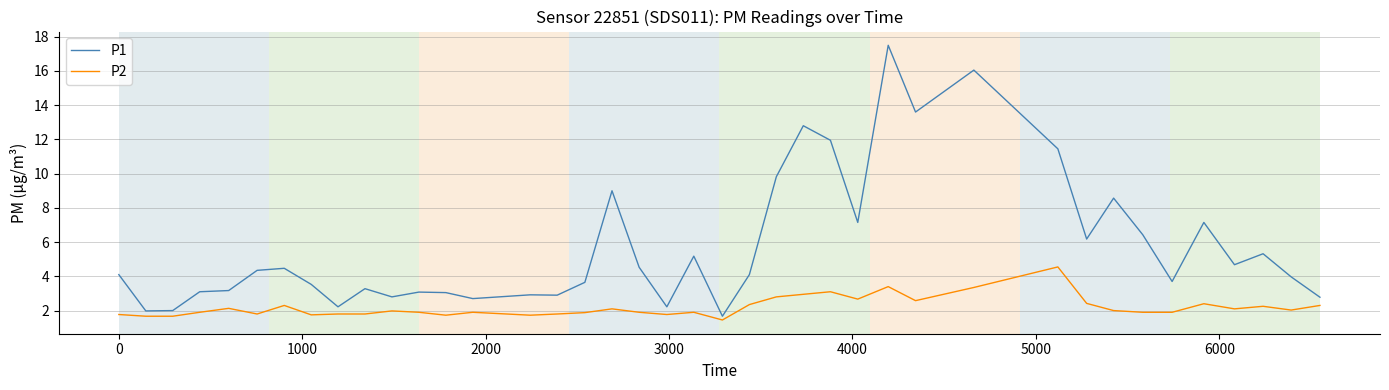

List the series in order of their peak value, highest first.

P1, P2